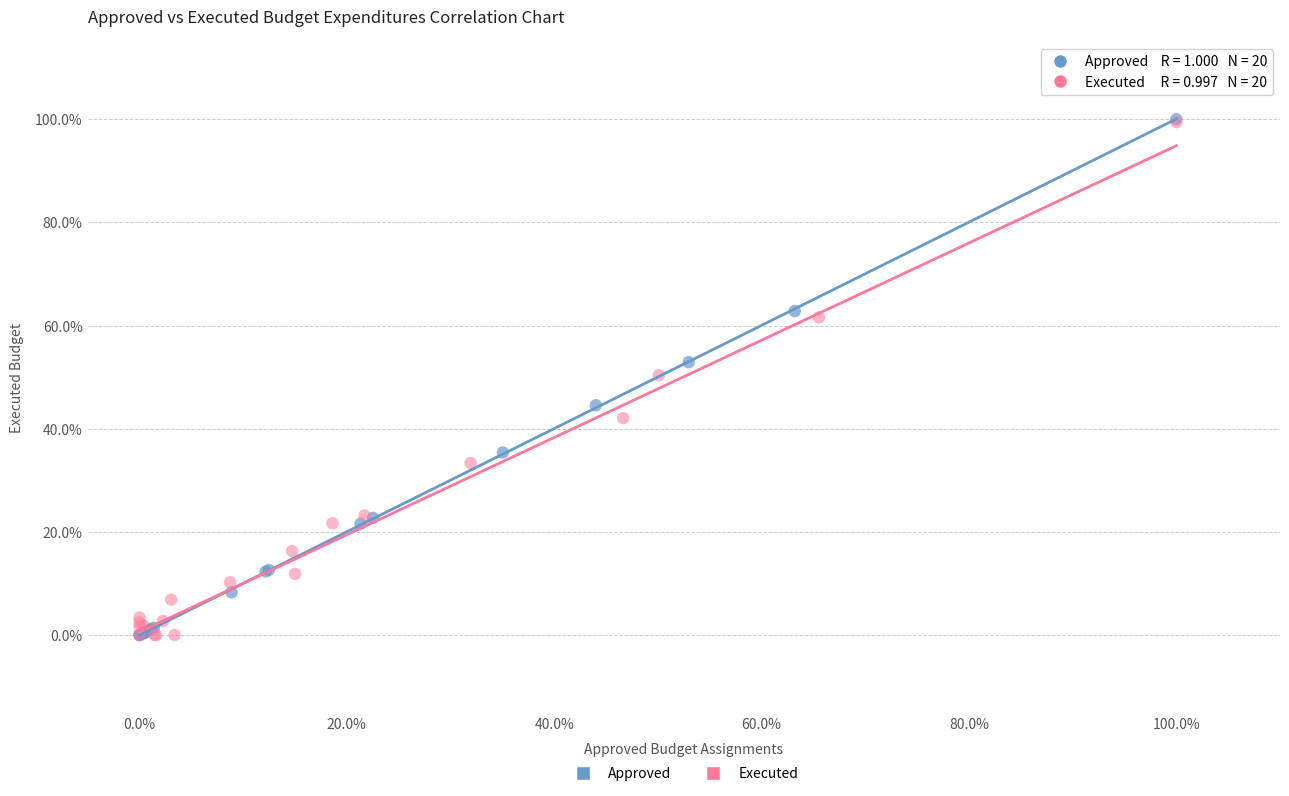

What are all the series names shown in the legend?

Approved, Executed